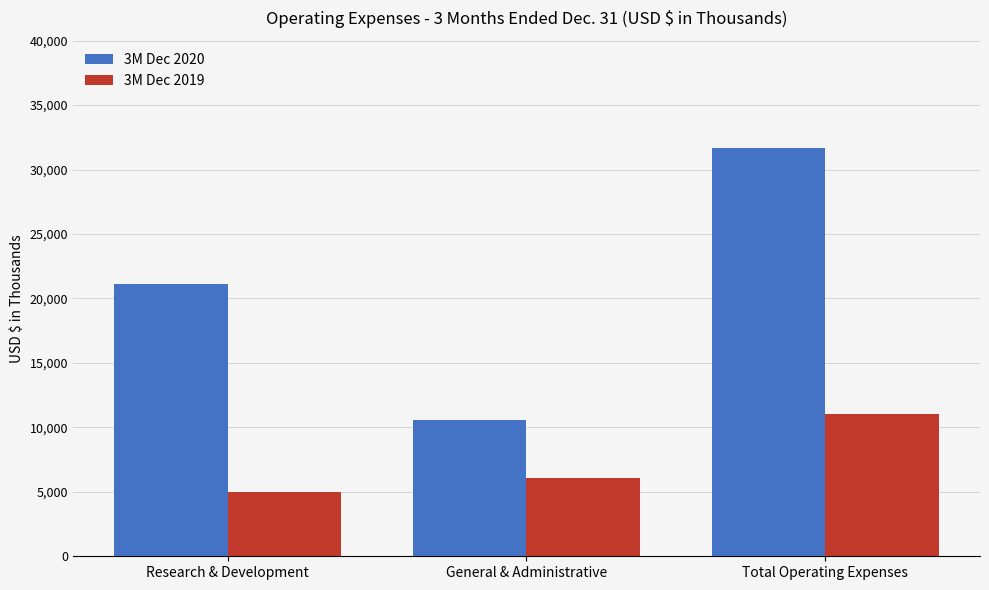

What is the value of the 3M Dec 2020 bar at the 2nd from the left?

10549